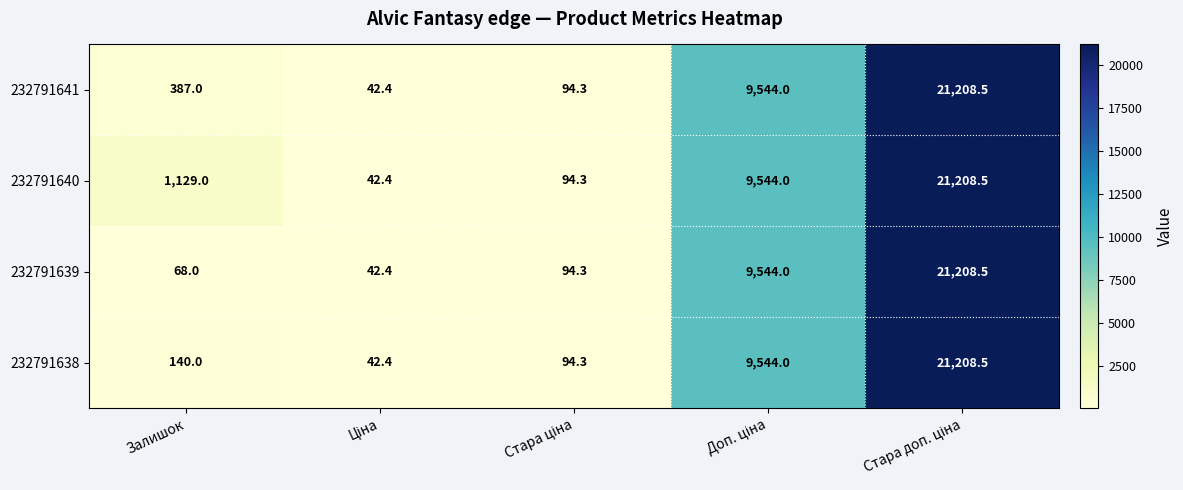

Reading left to right, what are all the values shown in this chart?

232791641: 387.0	42.4	94.3	9544.0	21208.5
232791640: 1129.0	42.4	94.3	9544.0	21208.5
232791639: 68.0	42.4	94.3	9544.0	21208.5
232791638: 140.0	42.4	94.3	9544.0	21208.5